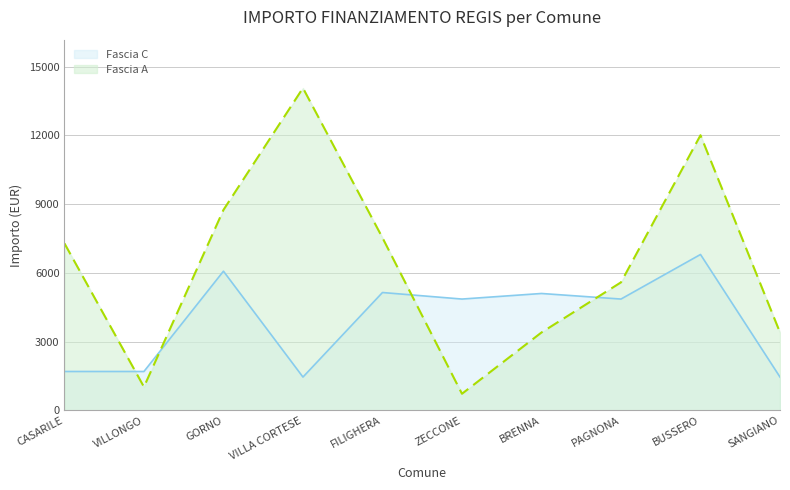

Reading left to right, what are all the values shown in this chart?

Fascia A: 7290	1029	8748	14063	7533	729	3402	5589	12005	3402
Fascia C: 1701	1701	6075	1458	5145	4860	5103	4860	6804	1458